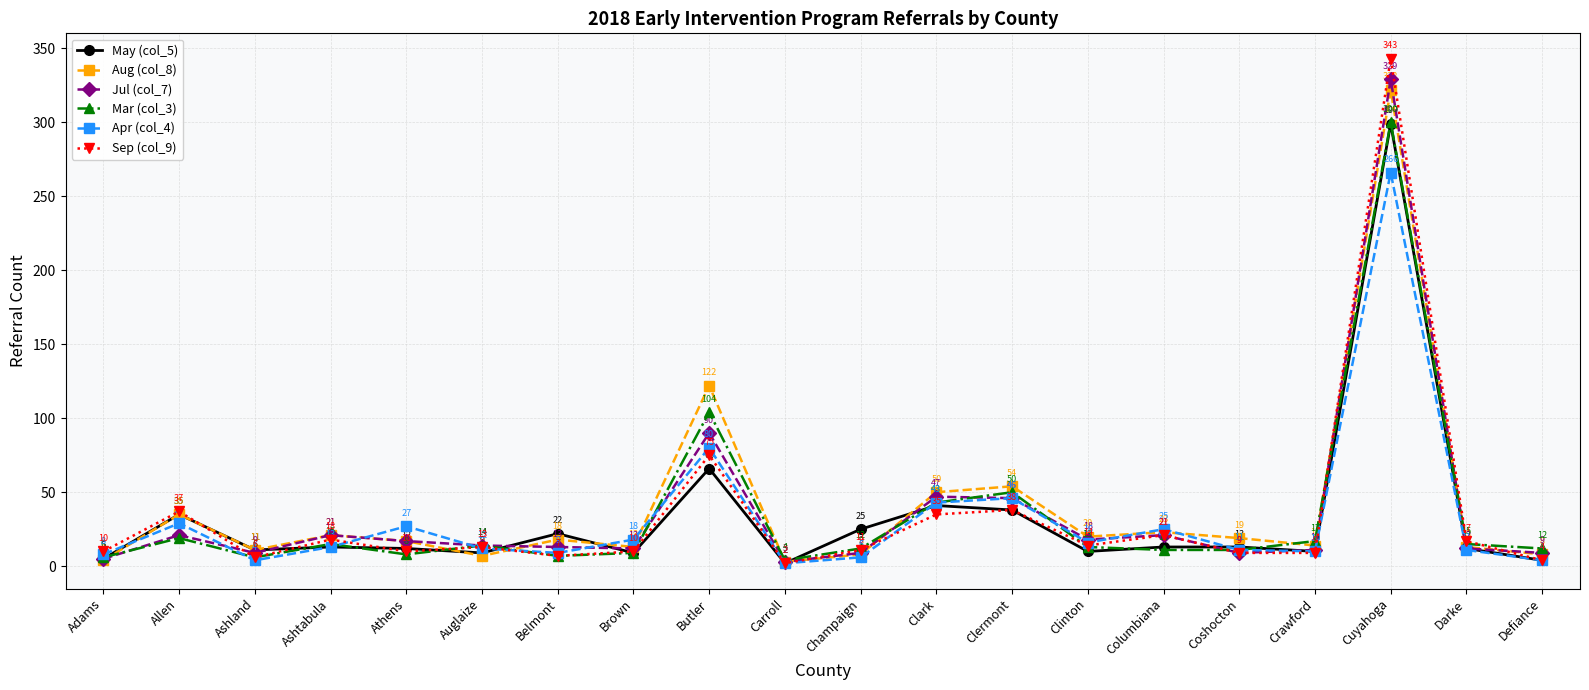

Does the chart display data point markers on the line(s)?

Yes